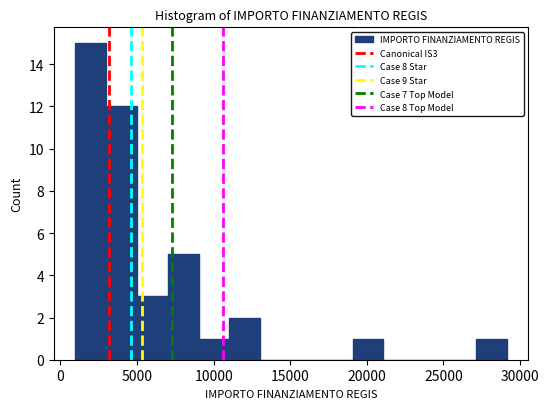

What is the height of the bar covering 7000 to 9000 on the x-axis? Neither the bar edges nor the heights are printed on the chart, so give them approximately, as read against the axes.

5